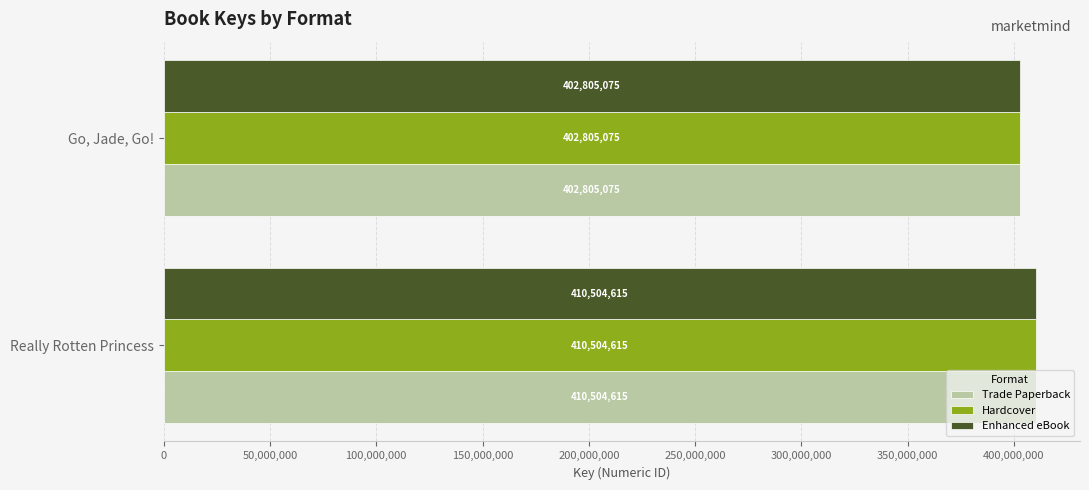

What value does the Trade Paperback series have at Go, Jade, Go!?

402805075